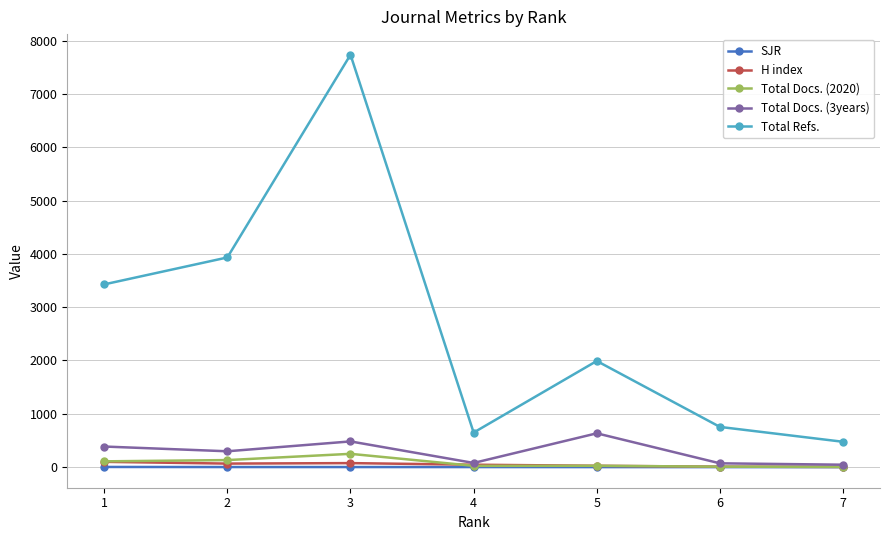

Where is the first local minimum for Total Refs.?

4